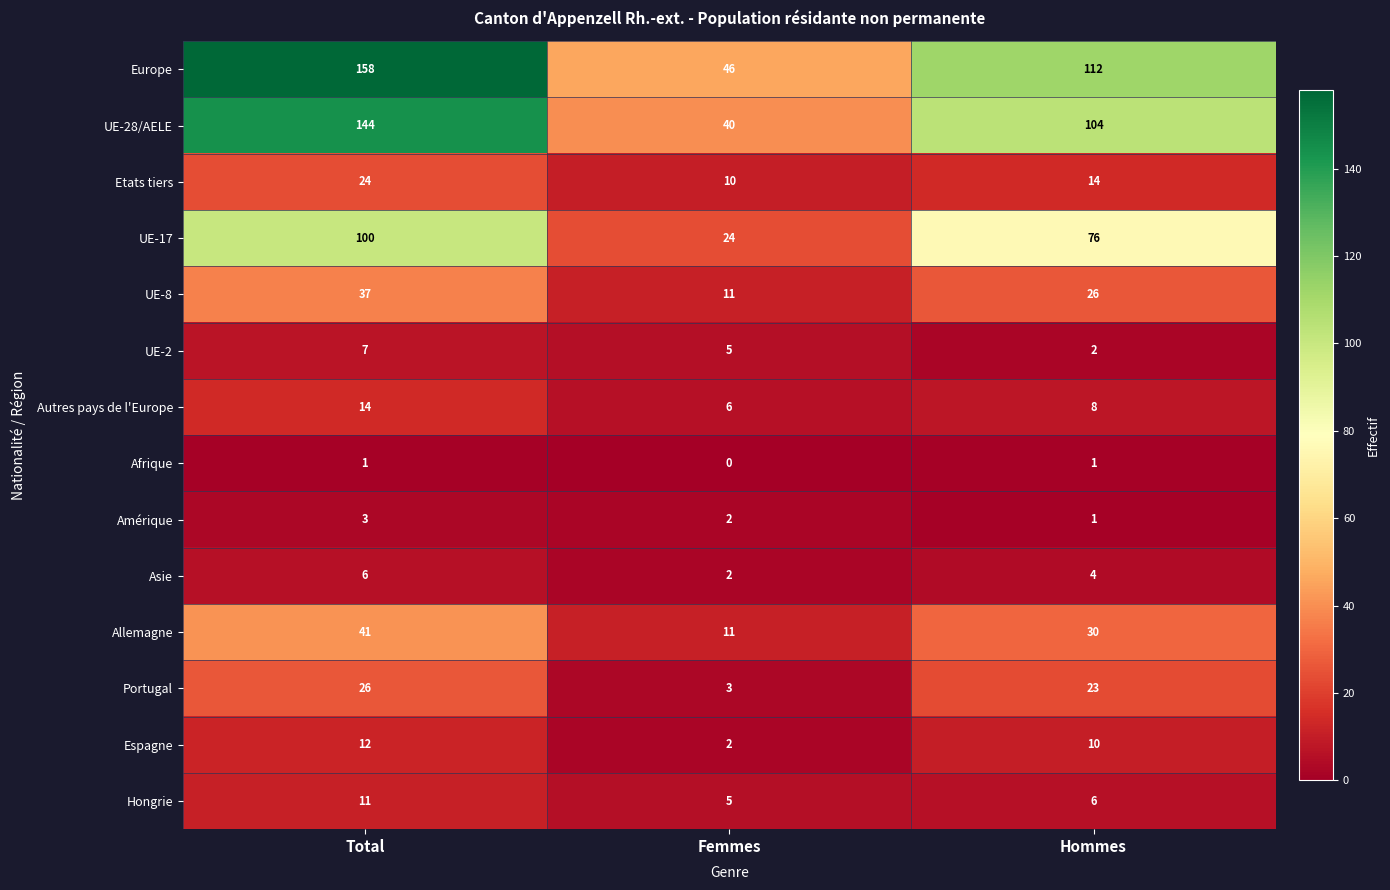

How many Portugal values are between 3 and 26?

3